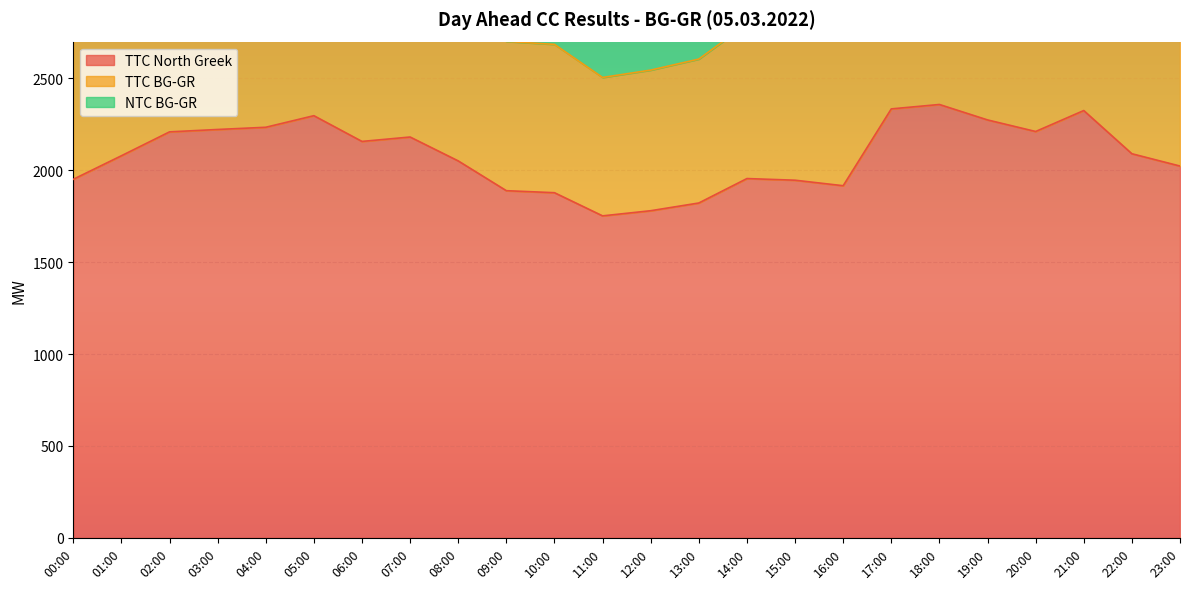

At which category is the sum across all series the highest?

18:00